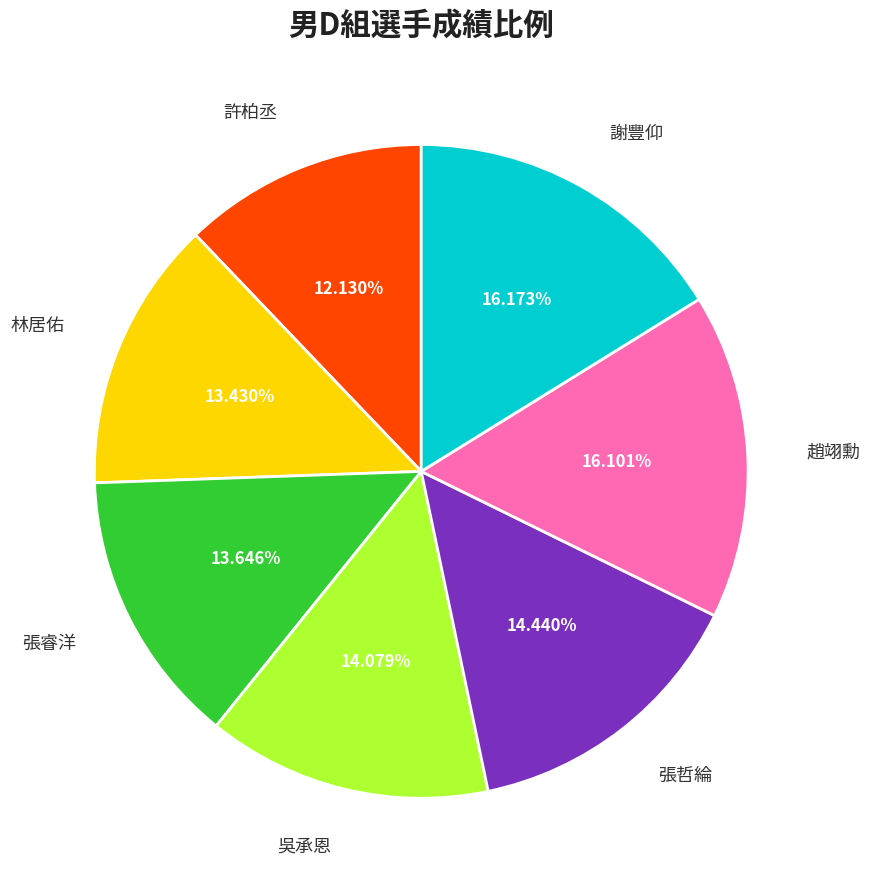

Which slice is the smallest?

許柏丞